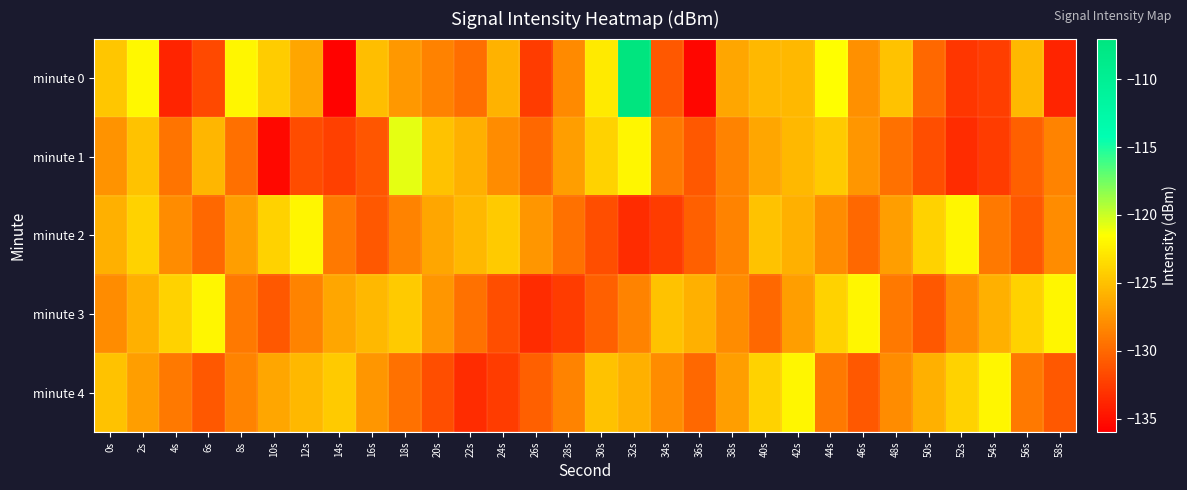

Reading right to left, extract all data points from this chart.

minute 0: 58s=-133.9	56s=-125.6	54s=-132.4	52s=-132.8	50s=-130.0	48s=-124.9	46s=-127.7	44s=-121.6	42s=-125.5	40s=-125.5	38s=-126.5	36s=-135.7	34s=-130.9	32s=-107.1	30s=-122.7	28s=-128.1	26s=-132.6	24s=-125.8	22s=-129.7	20s=-128.6	18s=-127.4	16s=-125.2	14s=-135.8	12s=-126.6	10s=-124.3	8s=-122.0	6s=-131.7	4s=-133.9	2s=-121.9	0s=-124.7
minute 1: 58s=-128.5	56s=-130.5	54s=-132.5	52s=-133.5	50s=-131.5	48s=-129.5	46s=-127.5	44s=-124.5	42s=-125.5	40s=-126.5	38s=-128.5	36s=-131.0	34s=-129.0	32s=-122.0	30s=-124.0	28s=-127.0	26s=-130.0	24s=-128.0	22s=-126.0	20s=-125.0	18s=-120.8	16s=-131.1	14s=-132.3	12s=-131.6	10s=-135.5	8s=-129.6	6s=-125.6	4s=-129.4	2s=-124.9	0s=-127.6
minute 2: 58s=-128.0	56s=-131.0	54s=-129.0	52s=-122.0	50s=-124.0	48s=-127.0	46s=-130.0	44s=-128.0	42s=-126.0	40s=-125.0	38s=-128.5	36s=-130.5	34s=-132.5	32s=-133.5	30s=-131.5	28s=-129.5	26s=-127.5	24s=-124.5	22s=-125.5	20s=-126.5	18s=-128.5	16s=-131.0	14s=-129.0	12s=-122.0	10s=-124.0	8s=-127.0	6s=-130.0	4s=-128.0	2s=-124.0	0s=-126.0
minute 3: 58s=-122.0	56s=-124.0	54s=-126.0	52s=-128.0	50s=-131.0	48s=-129.0	46s=-122.0	44s=-124.0	42s=-127.0	40s=-130.0	38s=-128.0	36s=-126.0	34s=-125.0	32s=-128.5	30s=-130.5	28s=-132.5	26s=-133.5	24s=-131.5	22s=-129.5	20s=-127.5	18s=-124.5	16s=-125.5	14s=-126.5	12s=-128.5	10s=-131.0	8s=-129.0	6s=-122.0	4s=-124.0	2s=-126.0	0s=-128.0
minute 4: 58s=-131.0	56s=-129.0	54s=-122.0	52s=-124.0	50s=-126.0	48s=-128.0	46s=-131.0	44s=-129.0	42s=-122.0	40s=-124.0	38s=-127.0	36s=-130.0	34s=-128.0	32s=-126.0	30s=-125.0	28s=-128.5	26s=-130.5	24s=-132.5	22s=-133.5	20s=-131.5	18s=-129.5	16s=-127.5	14s=-124.5	12s=-125.5	10s=-126.5	8s=-128.5	6s=-131.0	4s=-129.0	2s=-127.0	0s=-125.0